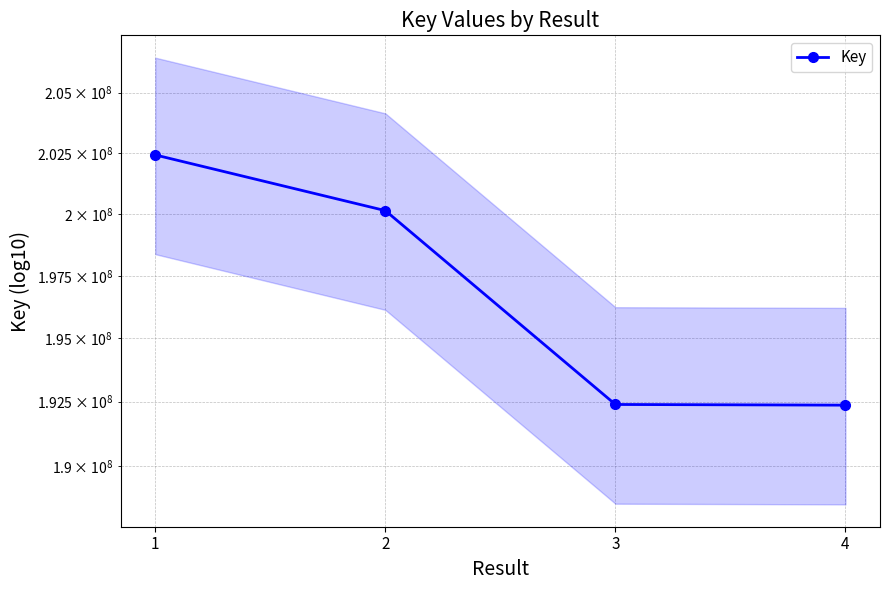

True or false: the data shows 267957824 at 1.

False